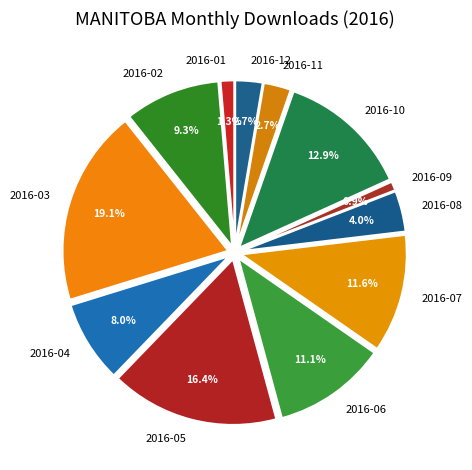

Is it true that 2016-06 is 11% of the pie?

True